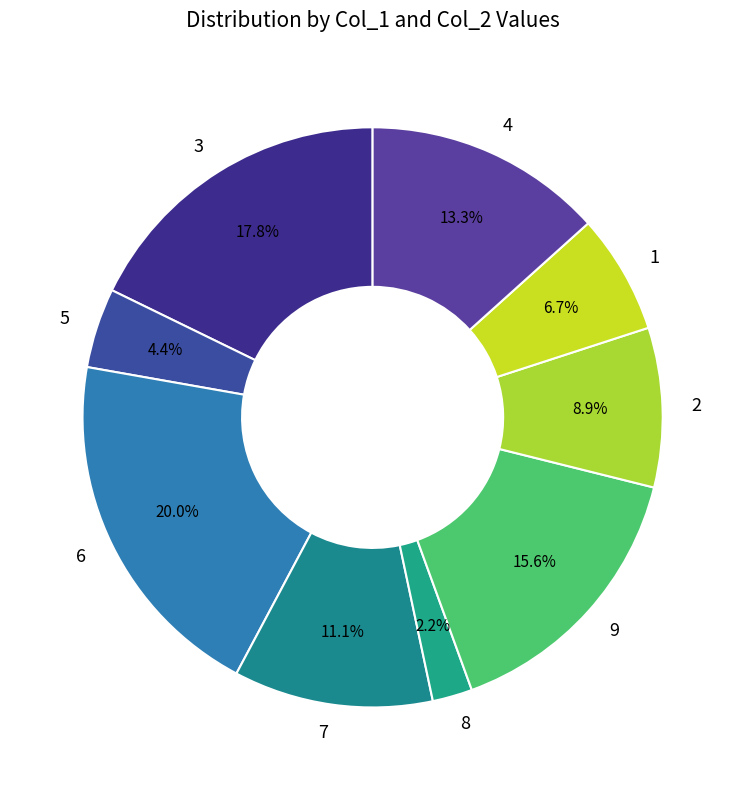

To the nearest percent, what is the difference between the 7 and 2 slice percentages?

2%